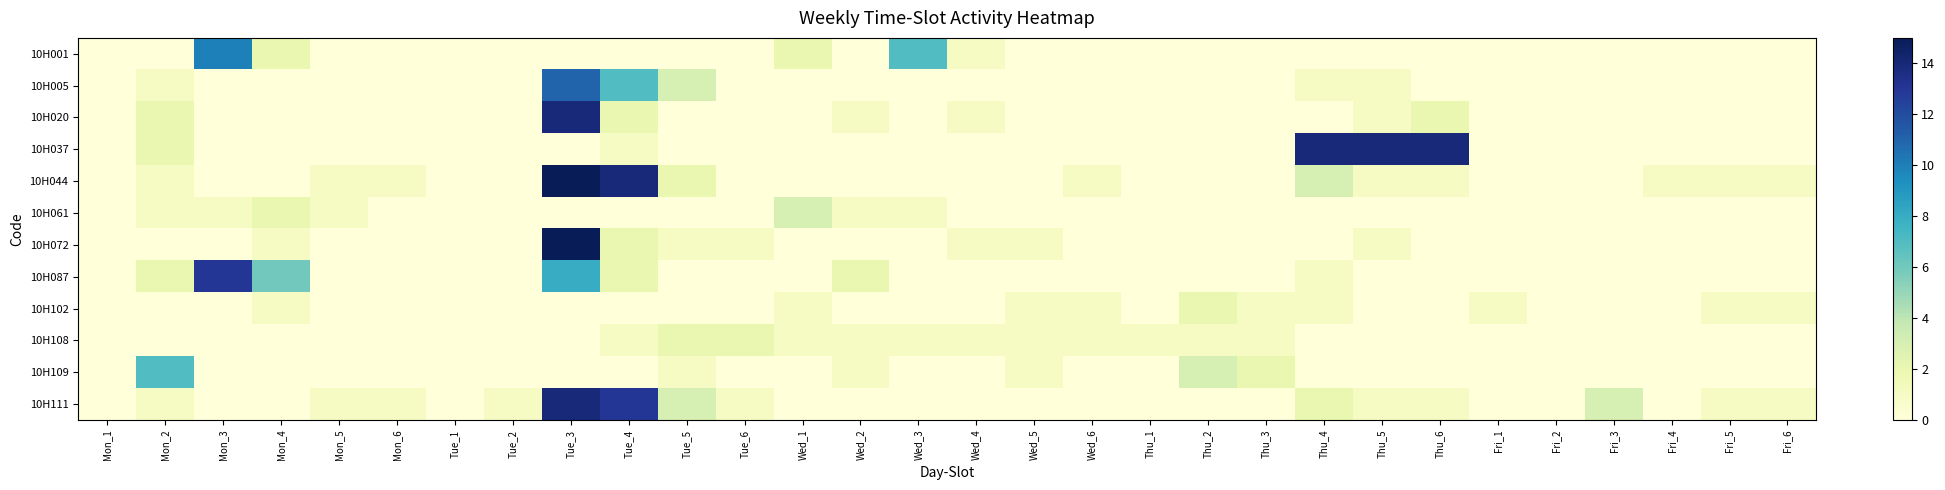

Reading left to right, what are all the values shown in this chart?

10H001: Mon_1=0	Mon_2=0	Mon_3=10	Mon_4=2	Mon_5=0	Mon_6=0	Tue_1=0	Tue_2=0	Tue_3=0	Tue_4=0	Tue_5=0	Tue_6=0	Wed_1=2	Wed_2=0	Wed_3=7	Wed_4=1	Wed_5=0	Wed_6=0	Thu_1=0	Thu_2=0	Thu_3=0	Thu_4=0	Thu_5=0	Thu_6=0	Fri_1=0	Fri_2=0	Fri_3=0	Fri_4=0	Fri_5=0	Fri_6=0
10H005: Mon_1=0	Mon_2=1	Mon_3=0	Mon_4=0	Mon_5=0	Mon_6=0	Tue_1=0	Tue_2=0	Tue_3=11	Tue_4=7	Tue_5=3	Tue_6=0	Wed_1=0	Wed_2=0	Wed_3=0	Wed_4=0	Wed_5=0	Wed_6=0	Thu_1=0	Thu_2=0	Thu_3=0	Thu_4=1	Thu_5=1	Thu_6=0	Fri_1=0	Fri_2=0	Fri_3=0	Fri_4=0	Fri_5=0	Fri_6=0
10H020: Mon_1=0	Mon_2=2	Mon_3=0	Mon_4=0	Mon_5=0	Mon_6=0	Tue_1=0	Tue_2=0	Tue_3=14	Tue_4=2	Tue_5=0	Tue_6=0	Wed_1=0	Wed_2=1	Wed_3=0	Wed_4=1	Wed_5=0	Wed_6=0	Thu_1=0	Thu_2=0	Thu_3=0	Thu_4=0	Thu_5=1	Thu_6=2	Fri_1=0	Fri_2=0	Fri_3=0	Fri_4=0	Fri_5=0	Fri_6=0
10H037: Mon_1=0	Mon_2=2	Mon_3=0	Mon_4=0	Mon_5=0	Mon_6=0	Tue_1=0	Tue_2=0	Tue_3=0	Tue_4=1	Tue_5=0	Tue_6=0	Wed_1=0	Wed_2=0	Wed_3=0	Wed_4=0	Wed_5=0	Wed_6=0	Thu_1=0	Thu_2=0	Thu_3=0	Thu_4=14	Thu_5=14	Thu_6=14	Fri_1=0	Fri_2=0	Fri_3=0	Fri_4=0	Fri_5=0	Fri_6=0
10H044: Mon_1=0	Mon_2=1	Mon_3=0	Mon_4=0	Mon_5=1	Mon_6=1	Tue_1=0	Tue_2=0	Tue_3=15	Tue_4=14	Tue_5=2	Tue_6=0	Wed_1=0	Wed_2=0	Wed_3=0	Wed_4=0	Wed_5=0	Wed_6=1	Thu_1=0	Thu_2=0	Thu_3=0	Thu_4=3	Thu_5=1	Thu_6=1	Fri_1=0	Fri_2=0	Fri_3=0	Fri_4=1	Fri_5=1	Fri_6=1
10H061: Mon_1=0	Mon_2=1	Mon_3=1	Mon_4=2	Mon_5=1	Mon_6=0	Tue_1=0	Tue_2=0	Tue_3=0	Tue_4=0	Tue_5=0	Tue_6=0	Wed_1=3	Wed_2=1	Wed_3=1	Wed_4=0	Wed_5=0	Wed_6=0	Thu_1=0	Thu_2=0	Thu_3=0	Thu_4=0	Thu_5=0	Thu_6=0	Fri_1=0	Fri_2=0	Fri_3=0	Fri_4=0	Fri_5=0	Fri_6=0
10H072: Mon_1=0	Mon_2=0	Mon_3=0	Mon_4=1	Mon_5=0	Mon_6=0	Tue_1=0	Tue_2=0	Tue_3=15	Tue_4=2	Tue_5=1	Tue_6=1	Wed_1=0	Wed_2=0	Wed_3=0	Wed_4=1	Wed_5=1	Wed_6=0	Thu_1=0	Thu_2=0	Thu_3=0	Thu_4=0	Thu_5=1	Thu_6=0	Fri_1=0	Fri_2=0	Fri_3=0	Fri_4=0	Fri_5=0	Fri_6=0
10H087: Mon_1=0	Mon_2=2	Mon_3=13	Mon_4=6	Mon_5=0	Mon_6=0	Tue_1=0	Tue_2=0	Tue_3=8	Tue_4=2	Tue_5=0	Tue_6=0	Wed_1=0	Wed_2=2	Wed_3=0	Wed_4=0	Wed_5=0	Wed_6=0	Thu_1=0	Thu_2=0	Thu_3=0	Thu_4=1	Thu_5=0	Thu_6=0	Fri_1=0	Fri_2=0	Fri_3=0	Fri_4=0	Fri_5=0	Fri_6=0
10H102: Mon_1=0	Mon_2=0	Mon_3=0	Mon_4=1	Mon_5=0	Mon_6=0	Tue_1=0	Tue_2=0	Tue_3=0	Tue_4=0	Tue_5=0	Tue_6=0	Wed_1=1	Wed_2=0	Wed_3=0	Wed_4=0	Wed_5=1	Wed_6=1	Thu_1=0	Thu_2=2	Thu_3=1	Thu_4=1	Thu_5=0	Thu_6=0	Fri_1=1	Fri_2=0	Fri_3=0	Fri_4=0	Fri_5=1	Fri_6=1
10H108: Mon_1=0	Mon_2=0	Mon_3=0	Mon_4=0	Mon_5=0	Mon_6=0	Tue_1=0	Tue_2=0	Tue_3=0	Tue_4=1	Tue_5=2	Tue_6=2	Wed_1=1	Wed_2=1	Wed_3=1	Wed_4=1	Wed_5=1	Wed_6=1	Thu_1=1	Thu_2=1	Thu_3=1	Thu_4=0	Thu_5=0	Thu_6=0	Fri_1=0	Fri_2=0	Fri_3=0	Fri_4=0	Fri_5=0	Fri_6=0
10H109: Mon_1=0	Mon_2=7	Mon_3=0	Mon_4=0	Mon_5=0	Mon_6=0	Tue_1=0	Tue_2=0	Tue_3=0	Tue_4=0	Tue_5=1	Tue_6=0	Wed_1=0	Wed_2=1	Wed_3=0	Wed_4=0	Wed_5=1	Wed_6=0	Thu_1=0	Thu_2=3	Thu_3=2	Thu_4=0	Thu_5=0	Thu_6=0	Fri_1=0	Fri_2=0	Fri_3=0	Fri_4=0	Fri_5=0	Fri_6=0
10H111: Mon_1=0	Mon_2=1	Mon_3=0	Mon_4=0	Mon_5=1	Mon_6=1	Tue_1=0	Tue_2=1	Tue_3=14	Tue_4=13	Tue_5=3	Tue_6=1	Wed_1=0	Wed_2=0	Wed_3=0	Wed_4=0	Wed_5=0	Wed_6=0	Thu_1=0	Thu_2=0	Thu_3=0	Thu_4=2	Thu_5=1	Thu_6=1	Fri_1=0	Fri_2=0	Fri_3=3	Fri_4=0	Fri_5=1	Fri_6=1